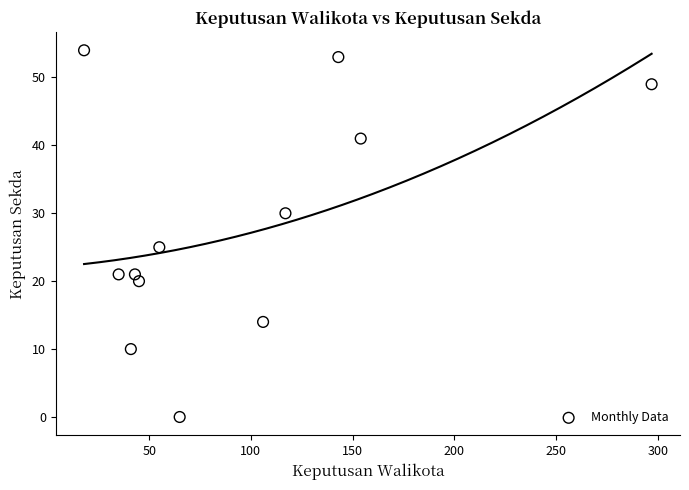

What Y value in the scatter plot is closest to 27?

25